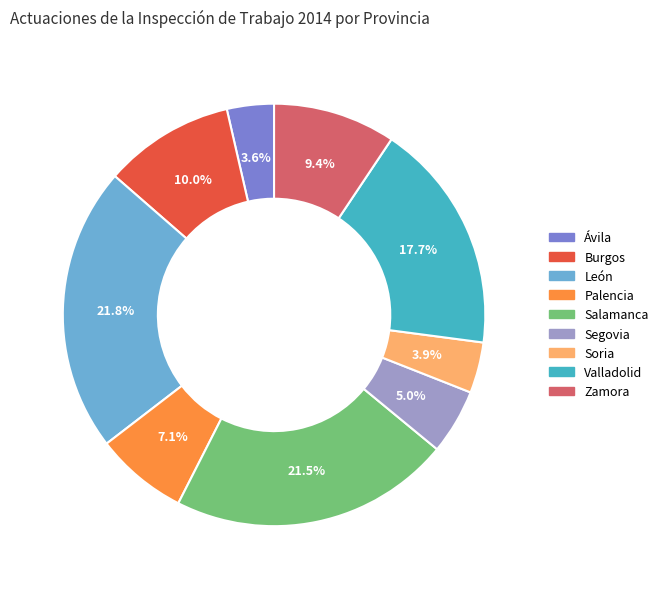

True or false: Palencia accounts for 15% of the total.

False